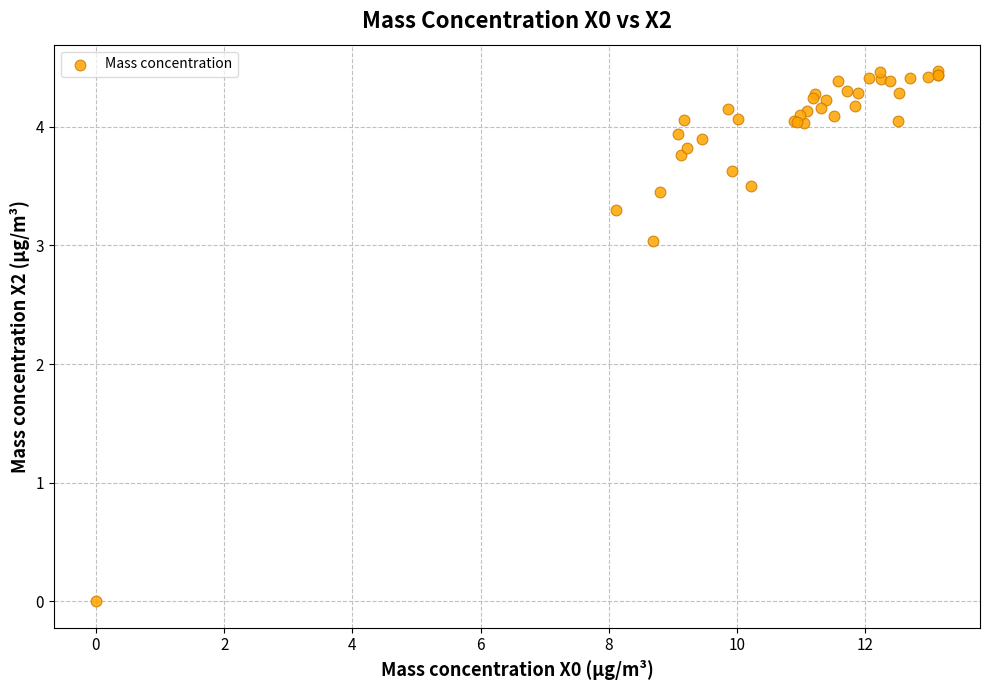

What Y value in the scatter plot is closest to 2?

3.0